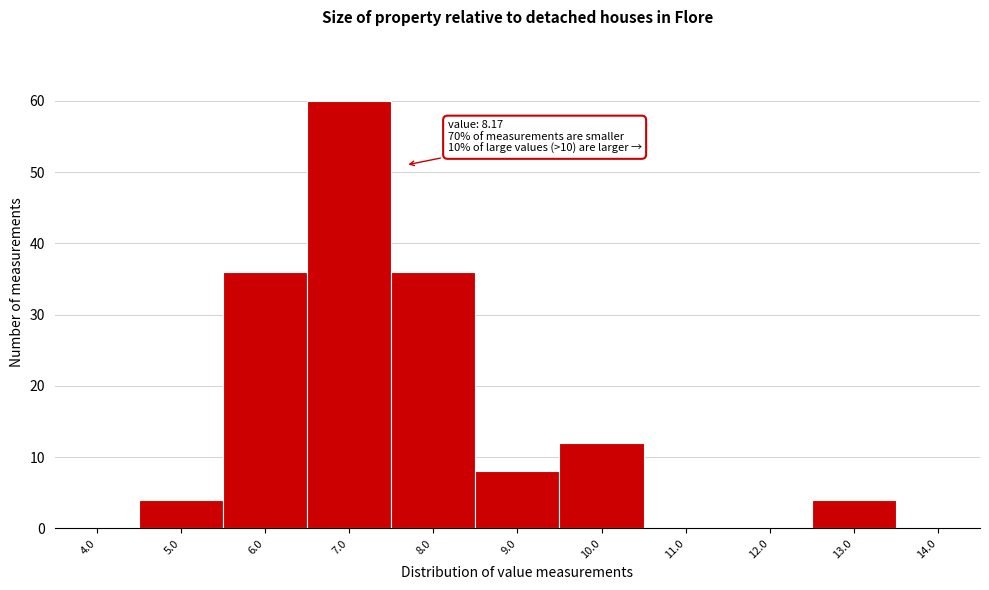

Reading left to right, extract all data points from this chart.

4.0=0	5.0=4	6.0=36	7.0=60	8.0=36	9.0=8	10.0=12	11.0=0	12.0=0	13.0=4	14.0=0